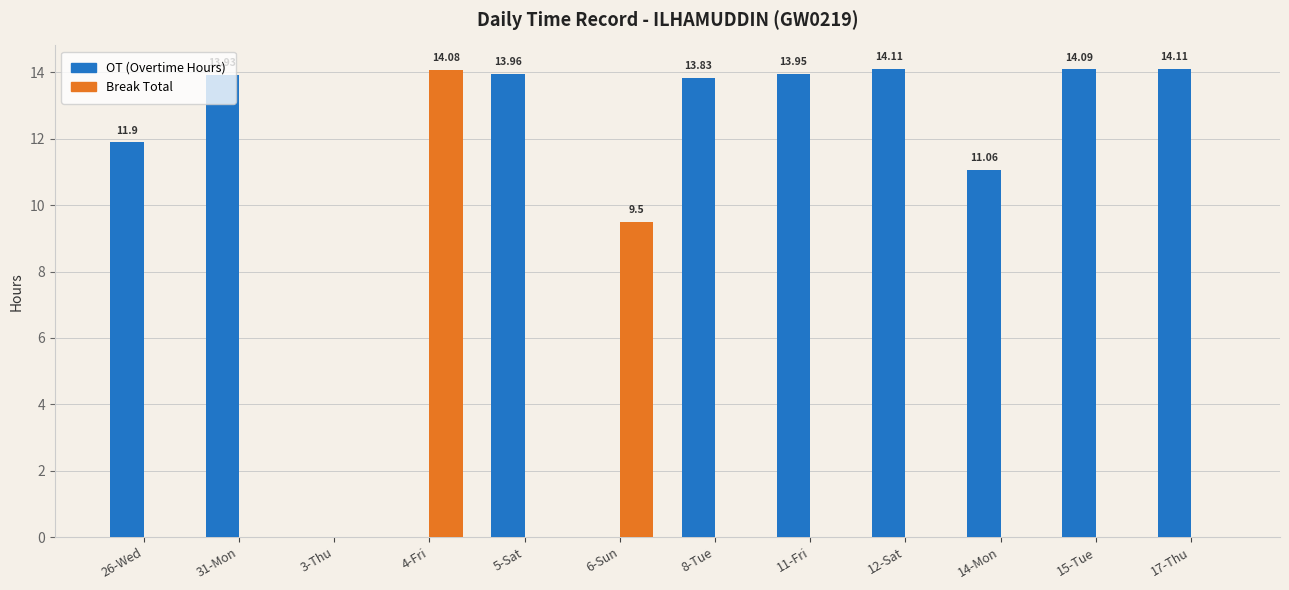

What is the sum of the OT (Overtime Hours) values at 6-Sun and 31-Mon?

13.9